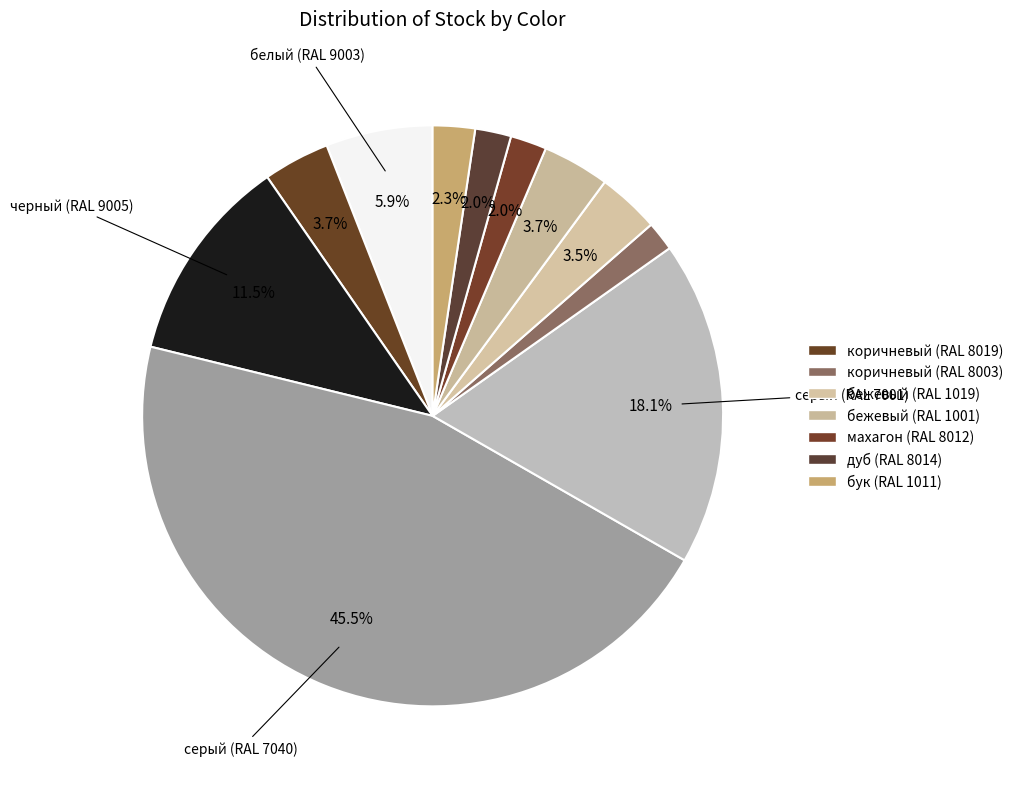

Count the number of slices in the pie.

11